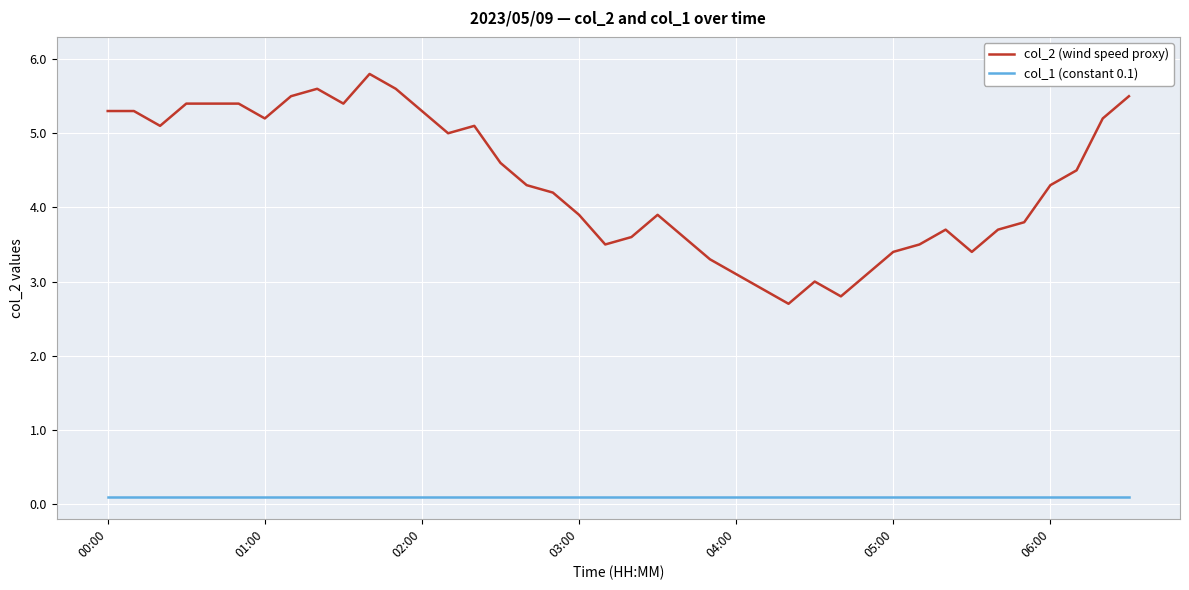

Which series has the largest range (max minus min)?

col_2 (wind speed proxy)